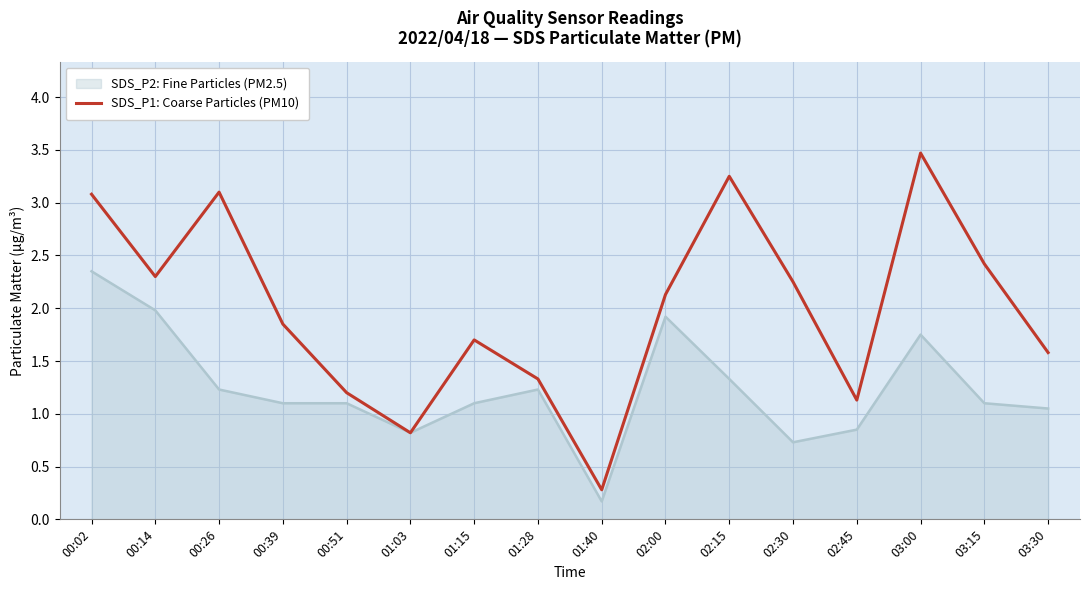

The value of SDS_P1: Coarse Particles (PM10) at 01:03 is 0.8. True or false?

True